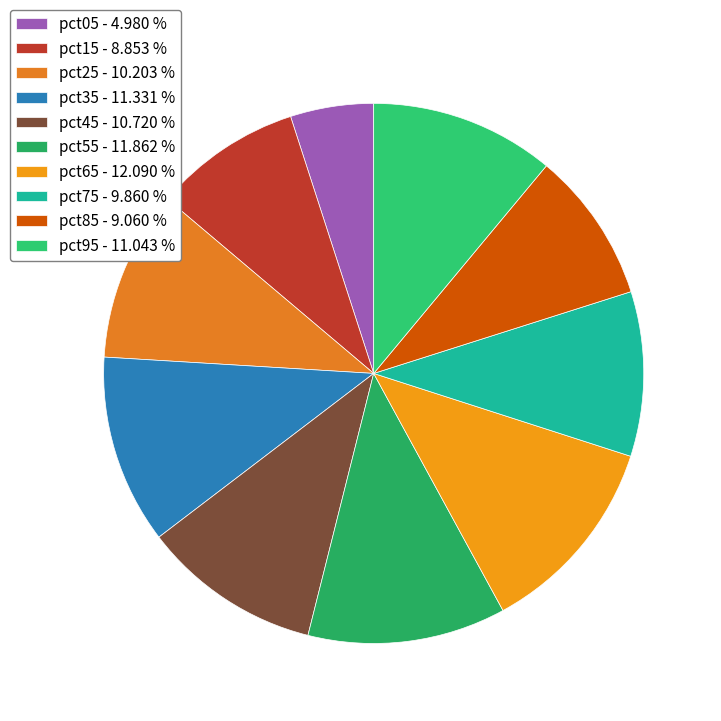

Is there a majority slice in this chart?

No